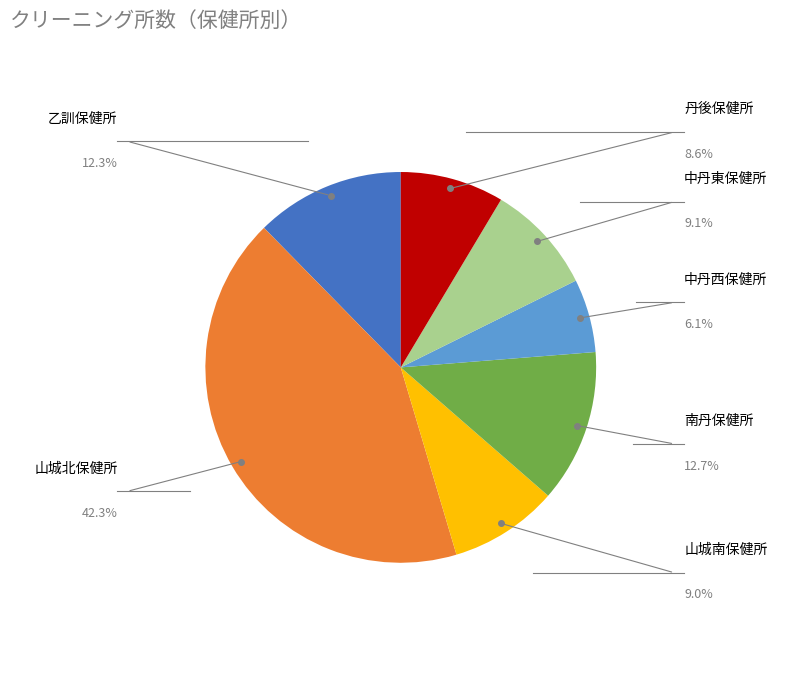

Which category has the biggest portion of the pie?

山城北保健所